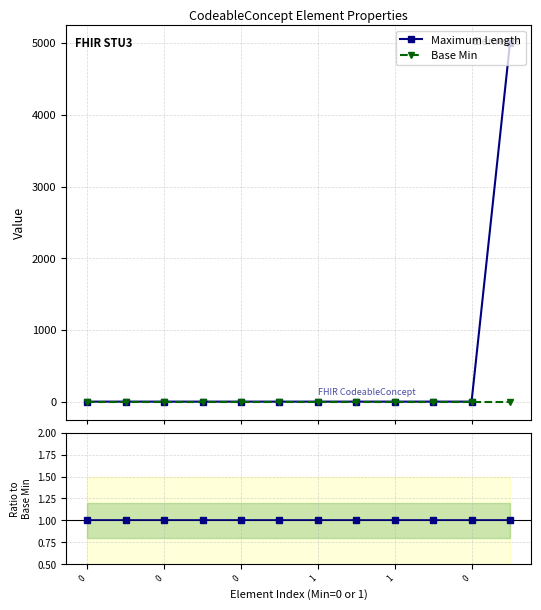

What is the total value across all series at 9?

1